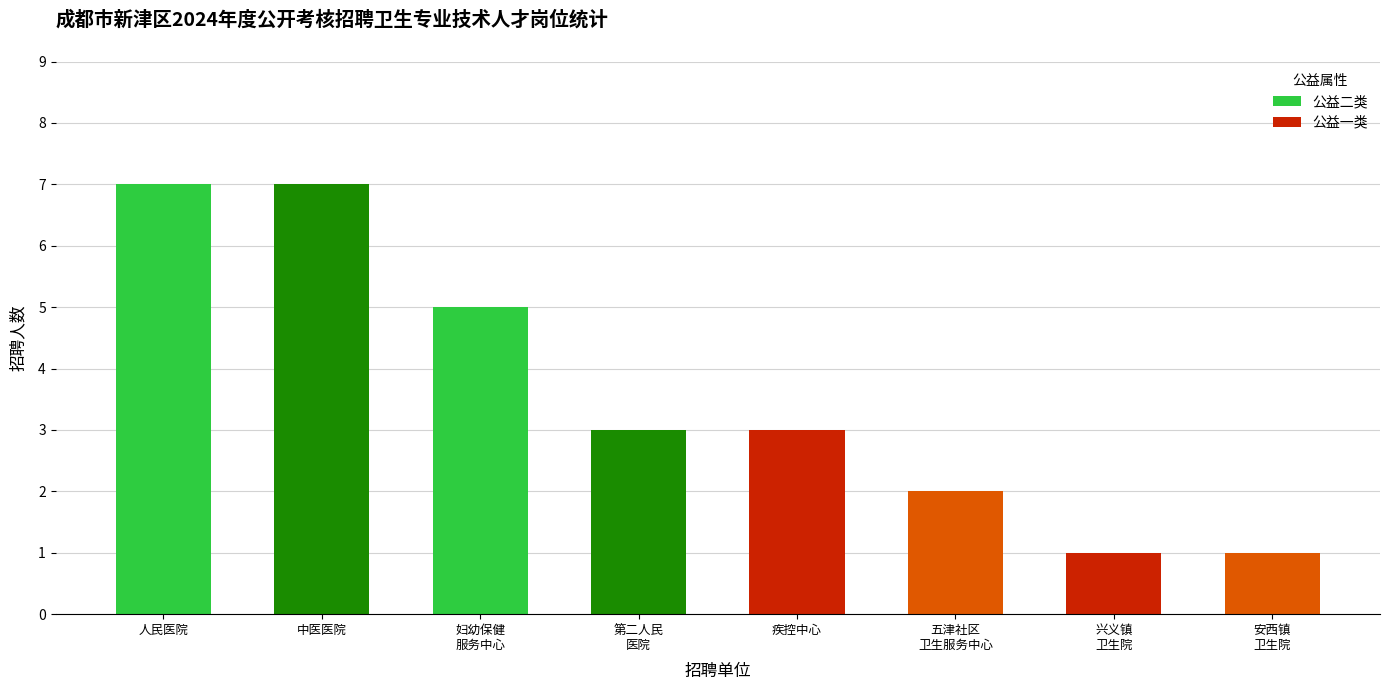

Rank the series by their average value, from lowest to highest.

公益一类, 公益二类